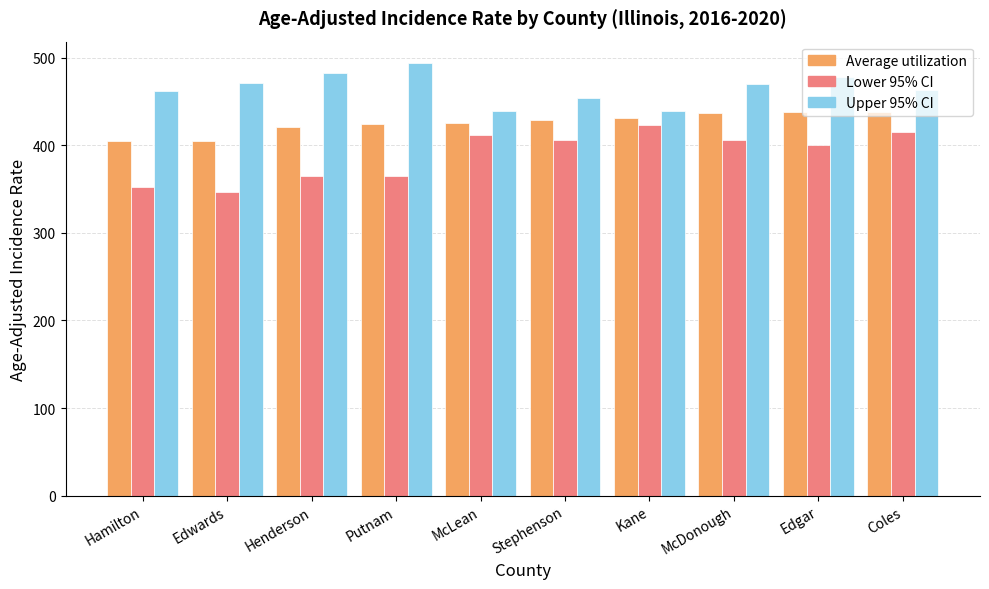

What is the sum of the Average utilization values at Putnam and Stephenson?

854.1